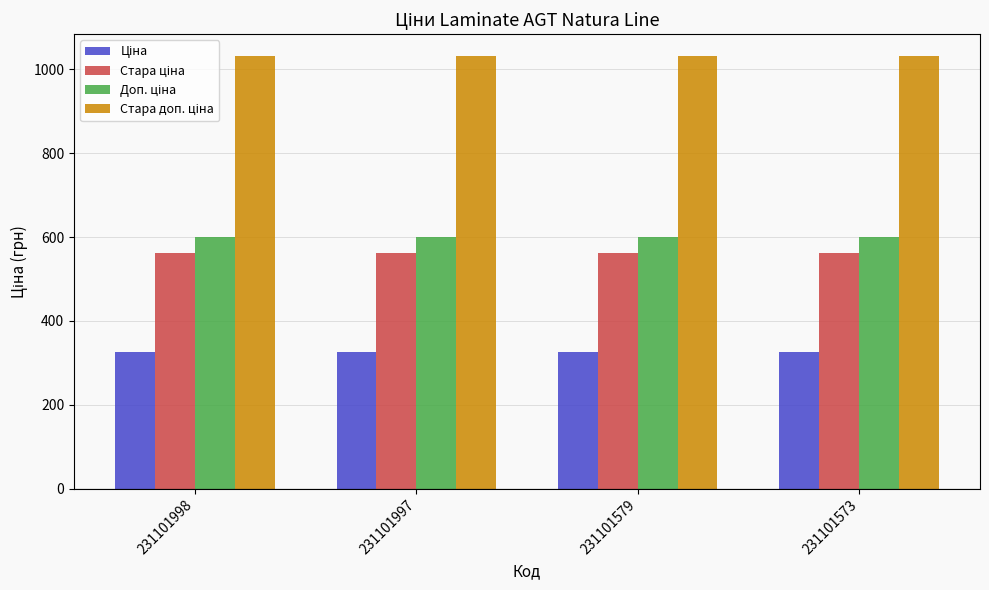

What is the smallest value displayed?

326.4